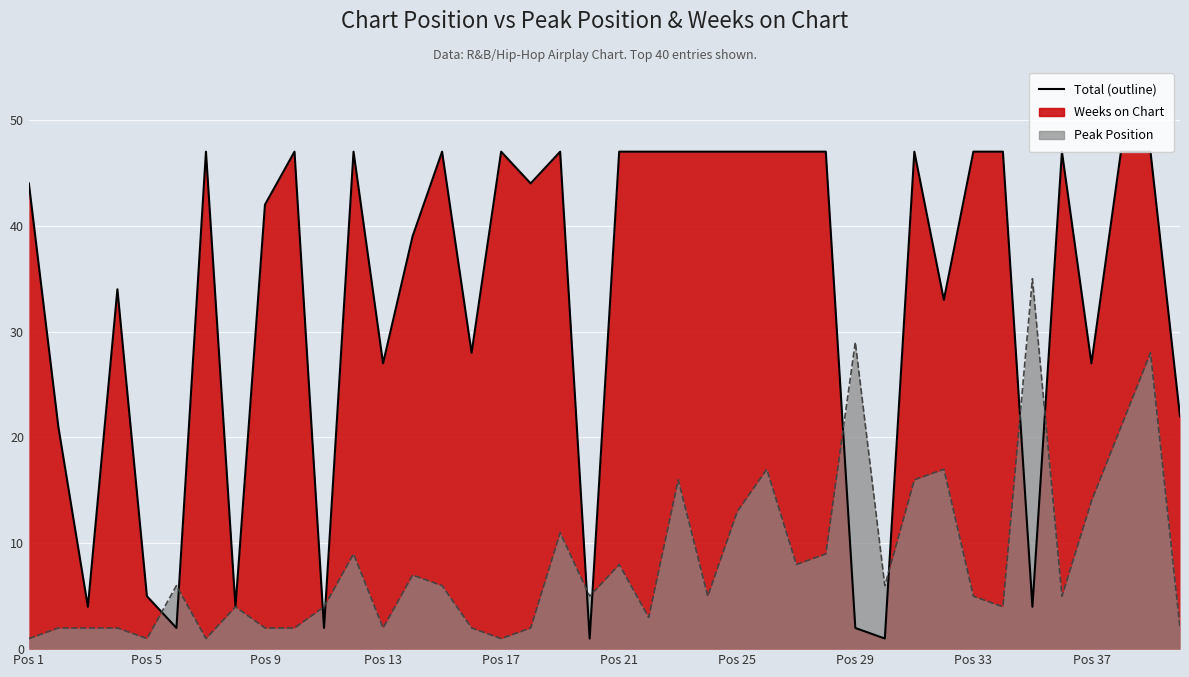

Which label corresponds to the largest value in the chart?

7